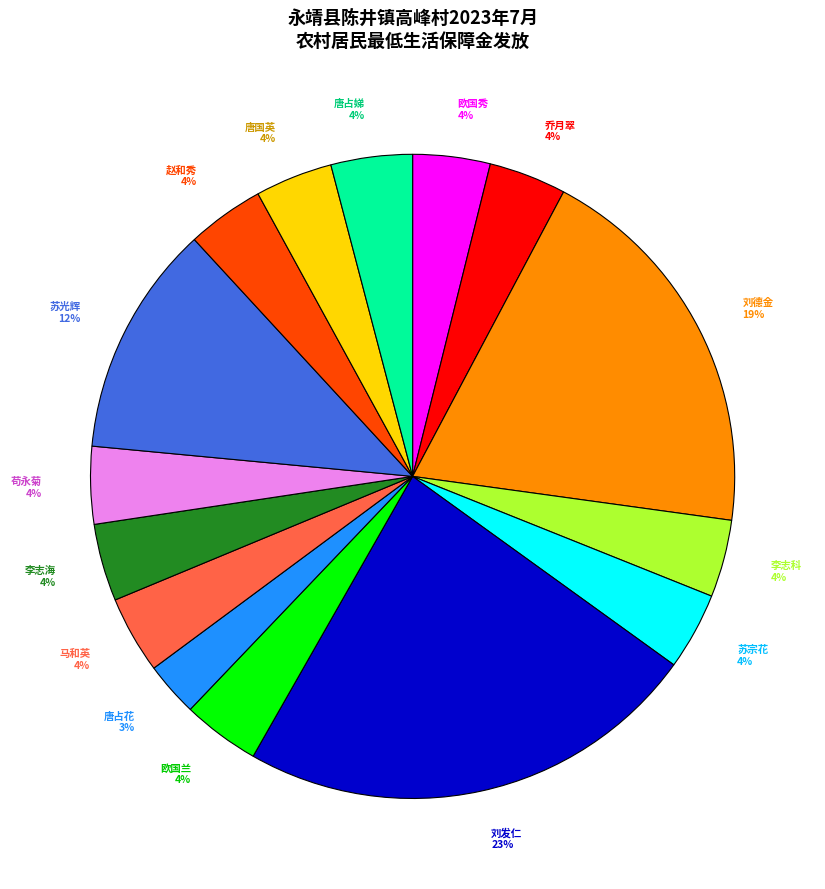

To the nearest percent, what percentage of the pie is 刘发仁?

23%